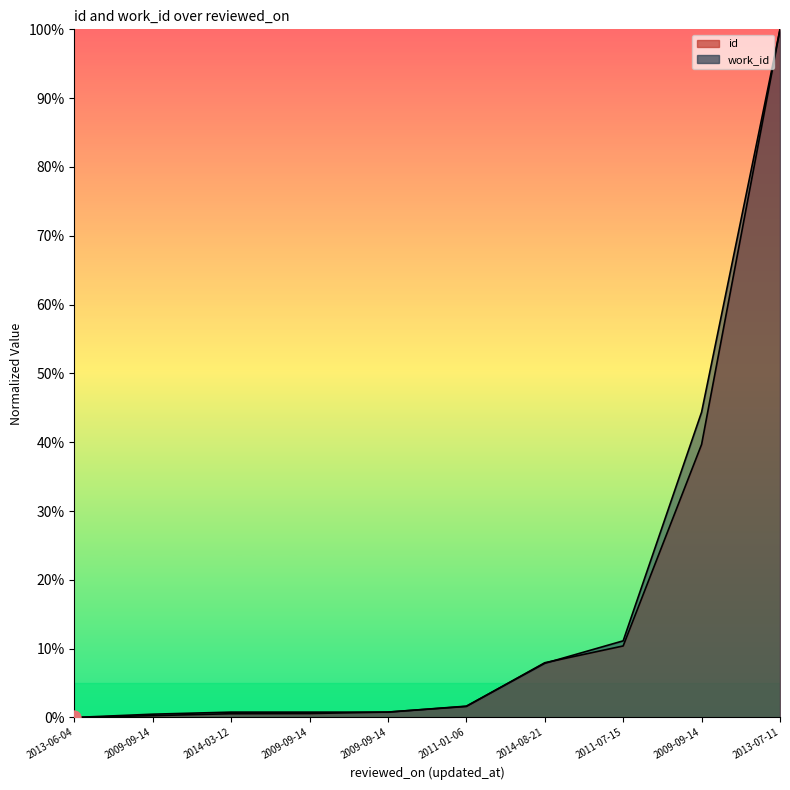

Which series contains the lowest Y value?

id